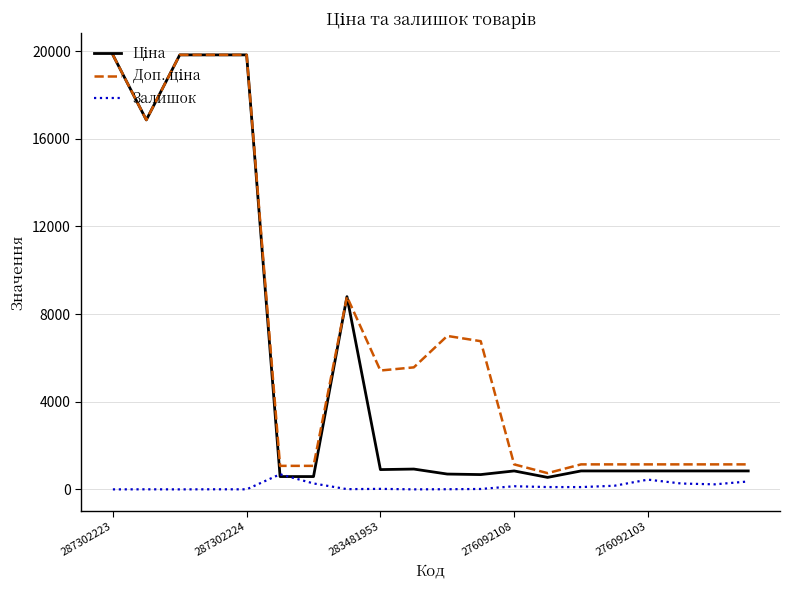

How many lines are shown in the chart?

3